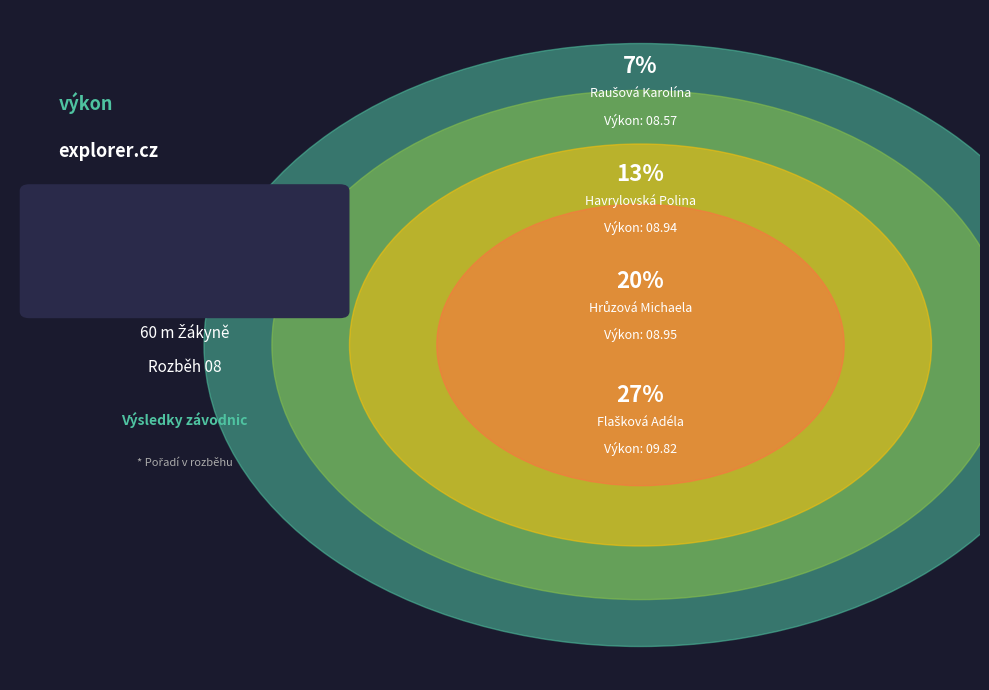

What is the smallest slice in the pie chart?

Raušová Karolína